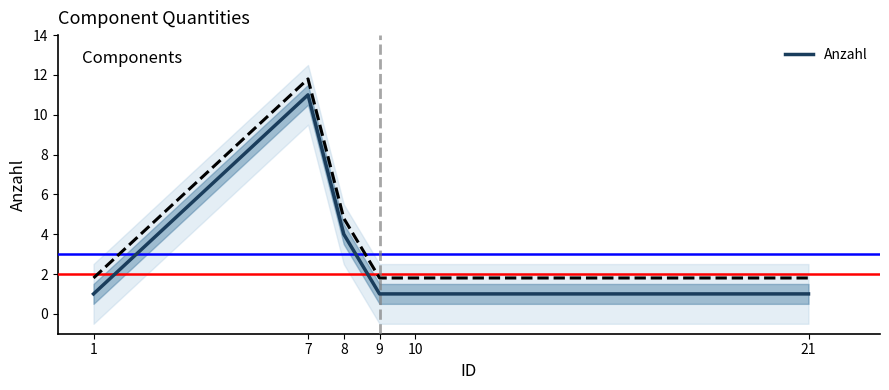

What is the difference between the maximum and minimum values?

10